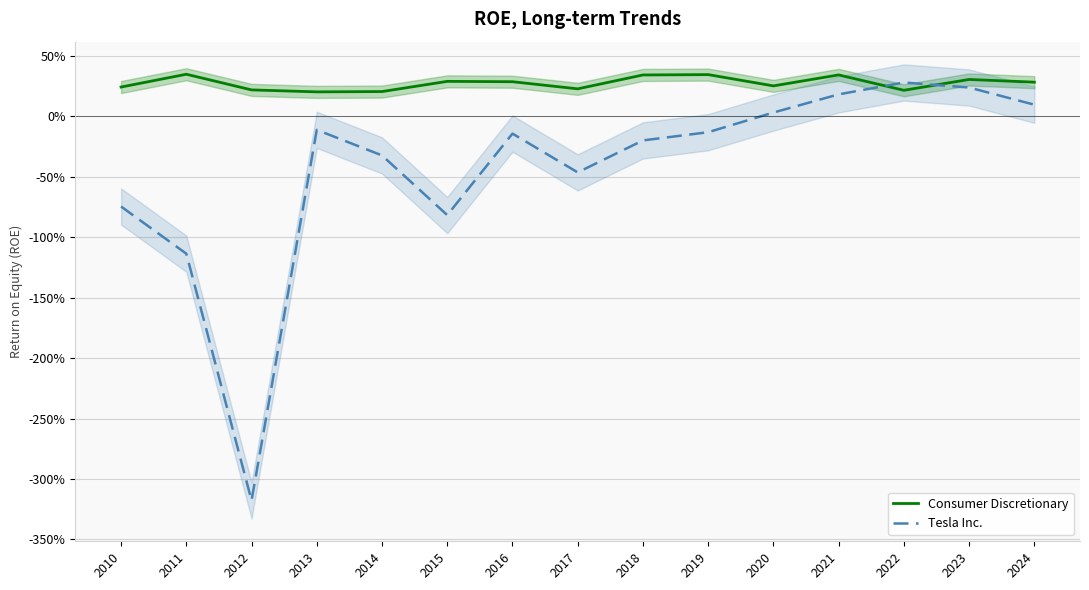

What is the total value across all series at 2024?

0.4